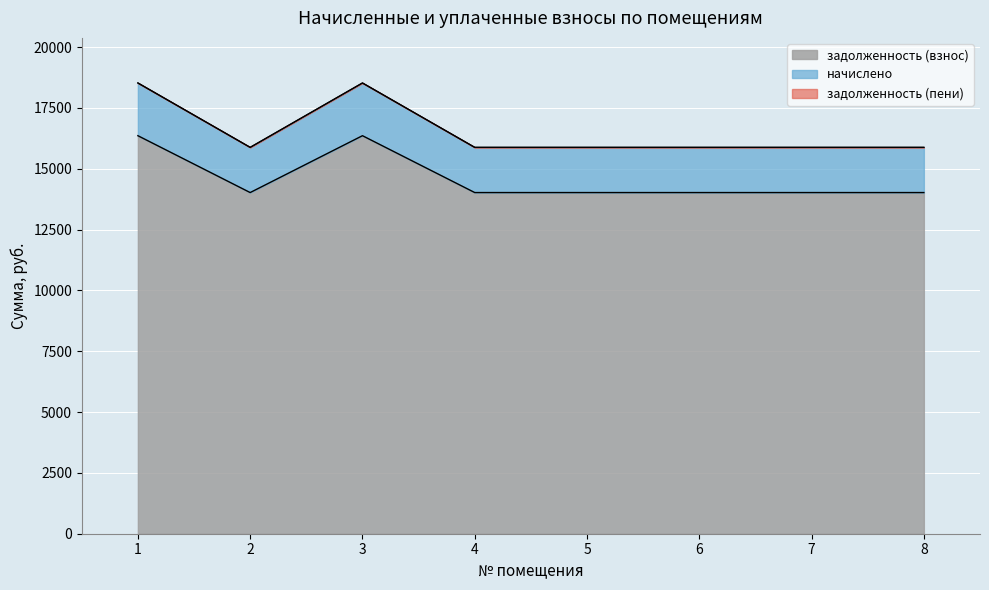

True or false: задолженность (пени) and задолженность (взнос) intersect in this chart.

False